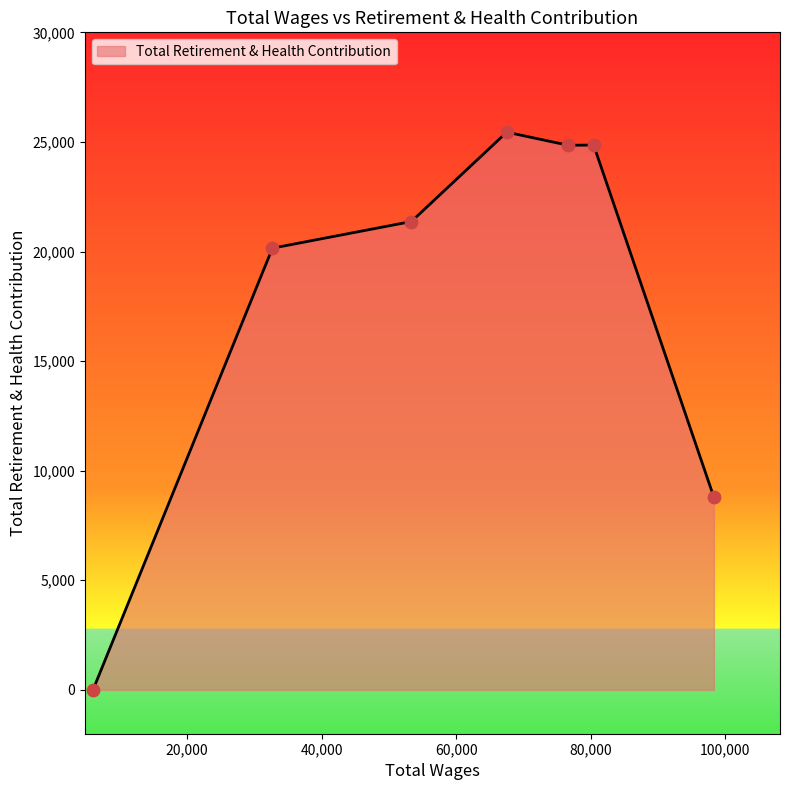

True or false: the data has more than 0 interior local peaks.

True